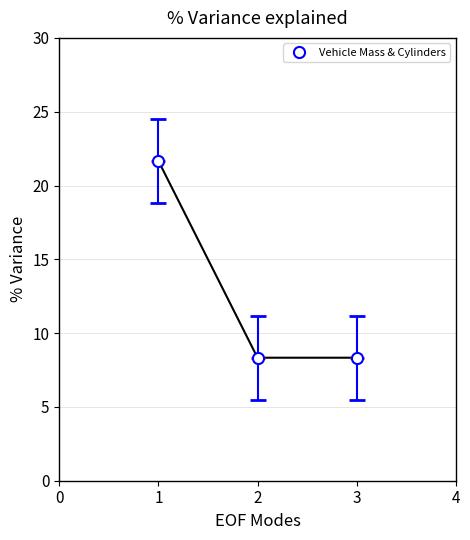

What is the difference between the maximum and minimum values?

13.3